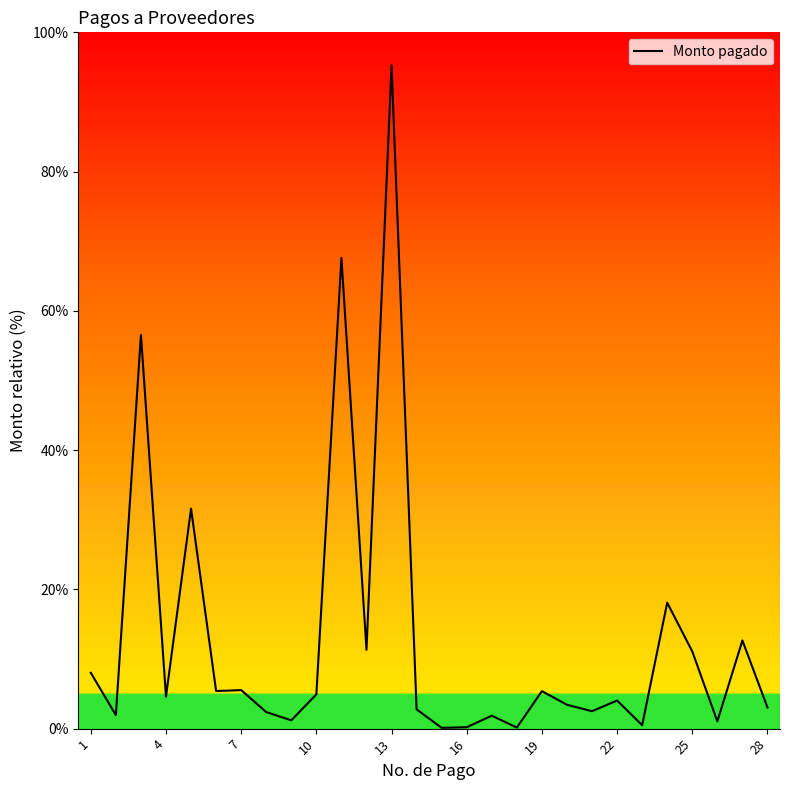

What is the greatest value displayed?

95.2